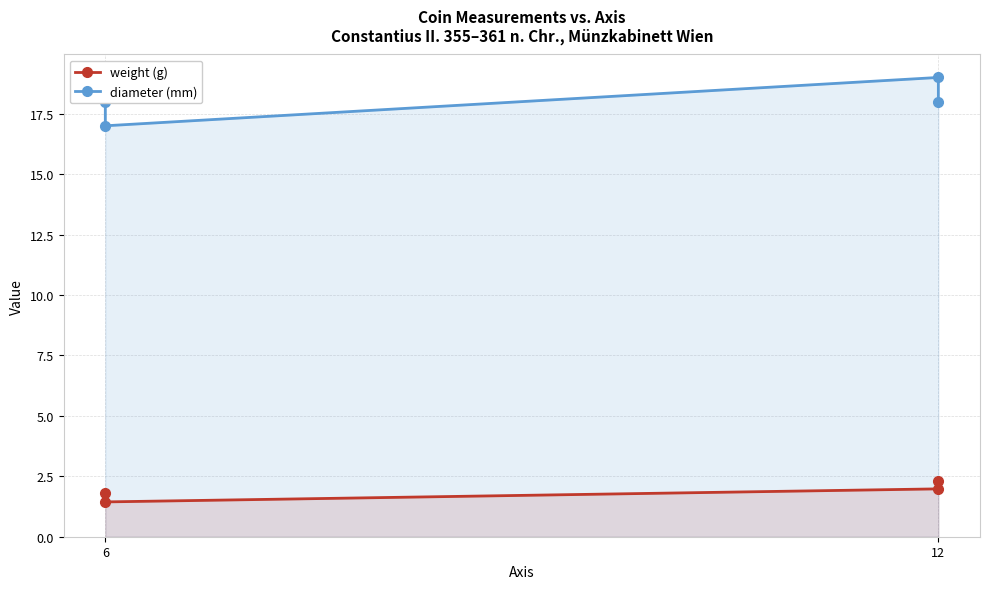

True or false: diameter (mm) has a value of 31.4 at 12.

False